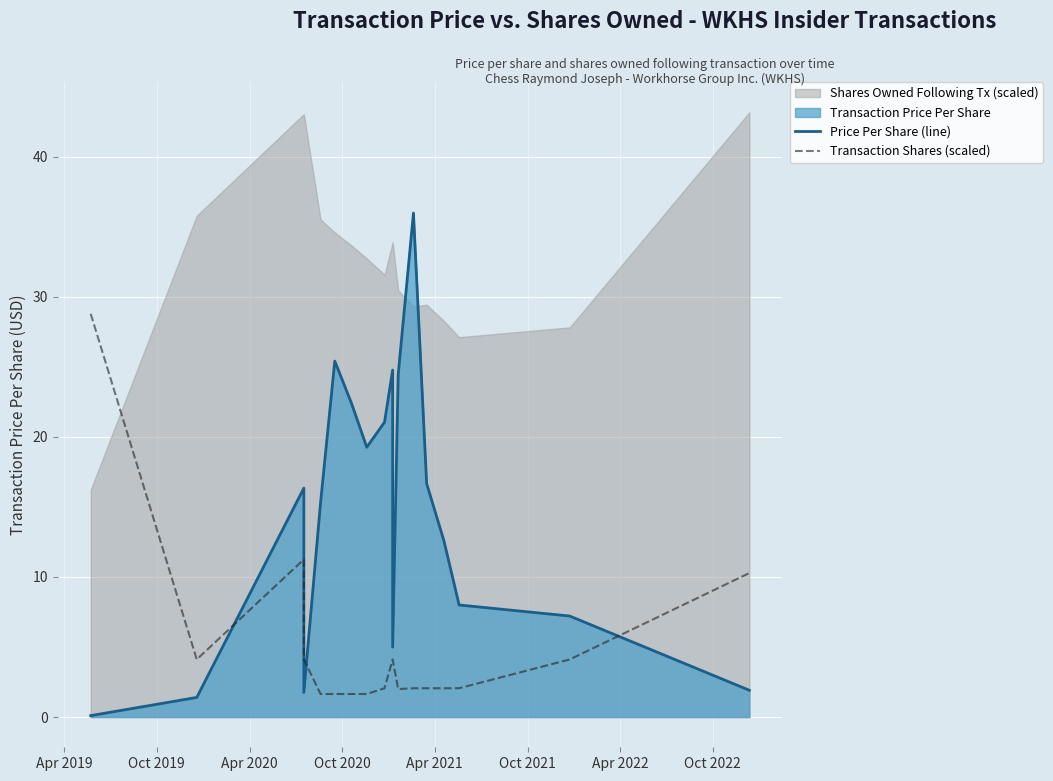

Reading left to right, transcribe all the data shown in this chart.

Price Per Share (line): 0.1	1.4	16.3	1.8	15.3	25.4	22.4	19.3	21.1	24.8	5.0	24.5	36.0	16.7	12.6	8.0	7.2	1.9
Transaction Shares (scaled): 28.8	4.1	11.3	4.1	1.6	1.6	1.6	1.6	2.1	4.1	4.1	2.0	2.1	2.1	2.1	2.1	4.1	10.3